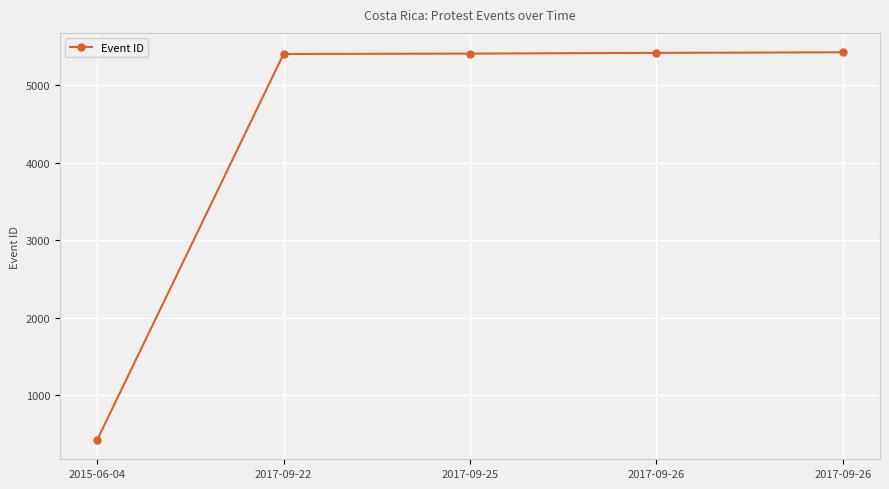

Does the chart have visible grid lines?

Yes